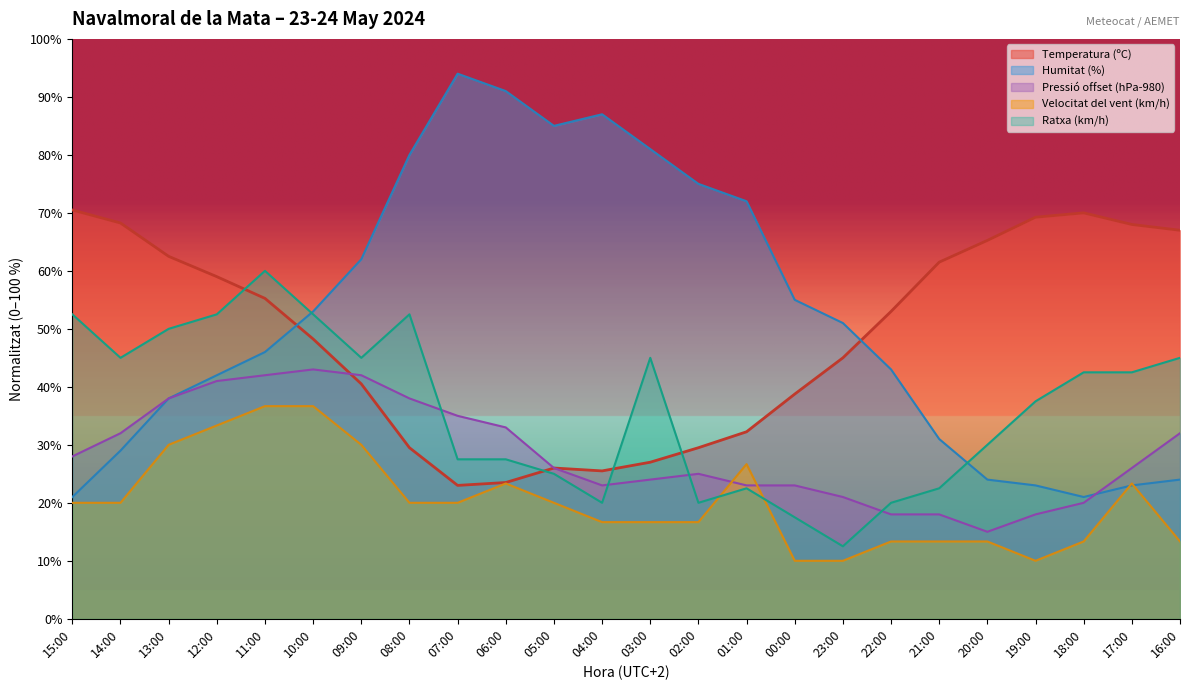

What is the difference between the maximum and second lowest values in the Temperatura (ºC) series?

47.0